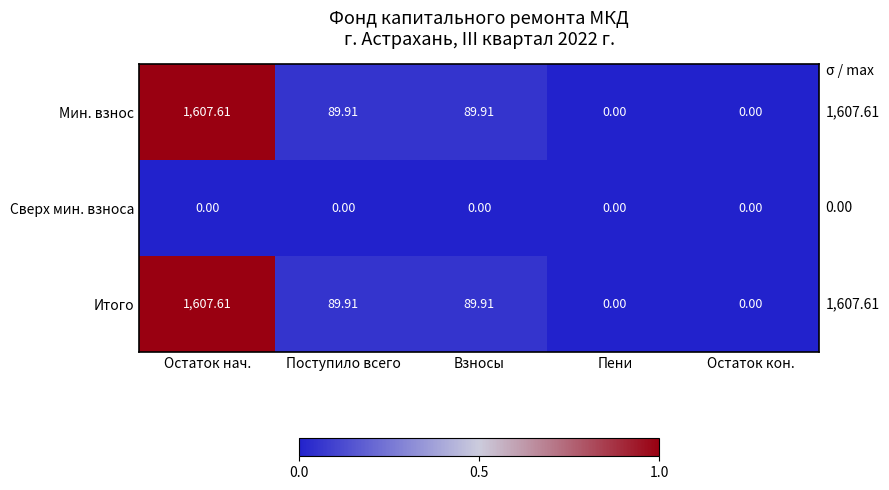

How many distinct data groups are displayed?

3